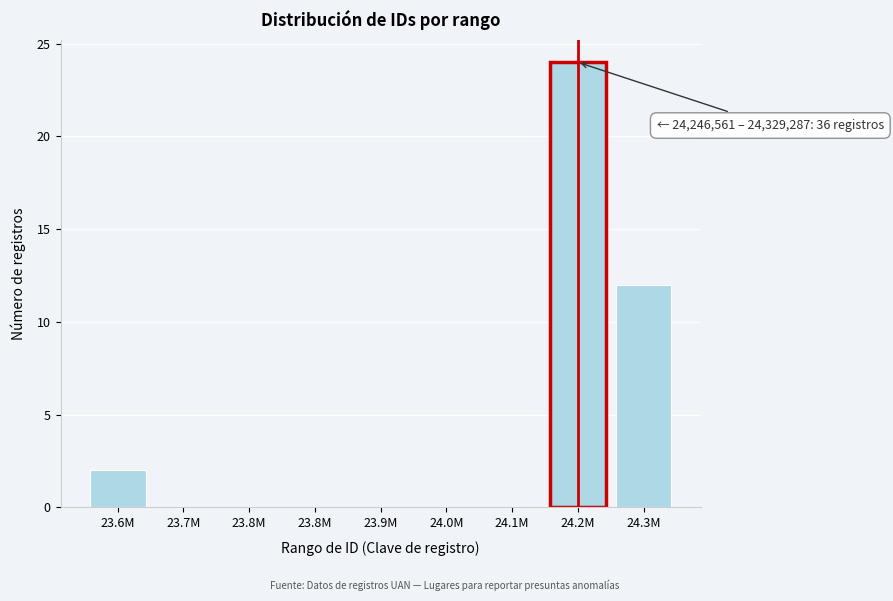

How many categories are shown in the chart?

9